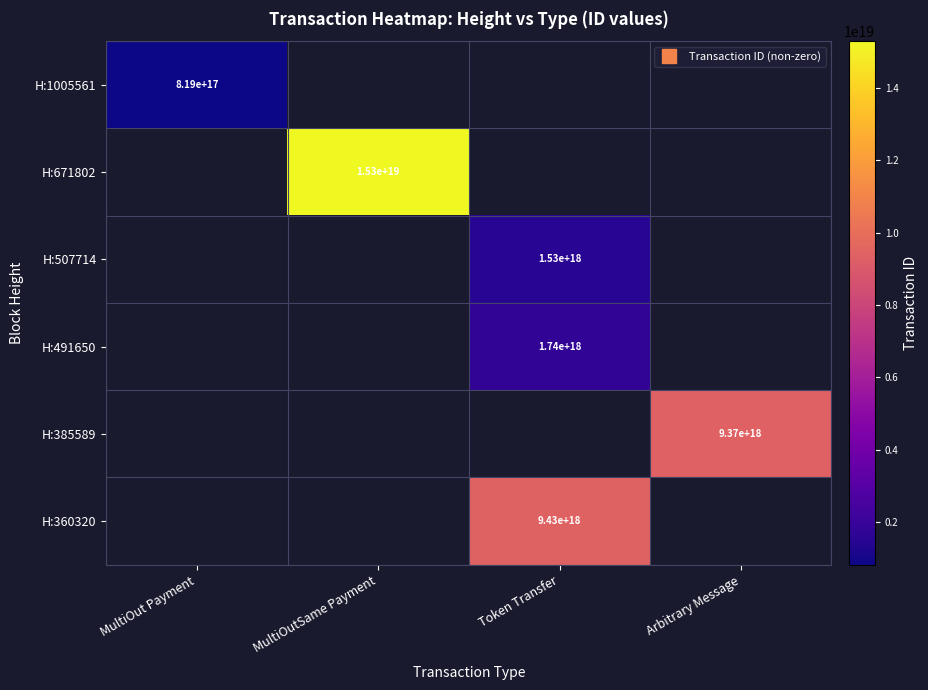

Between Token Transfer and MultiOut Payment, which is larger?

MultiOut Payment